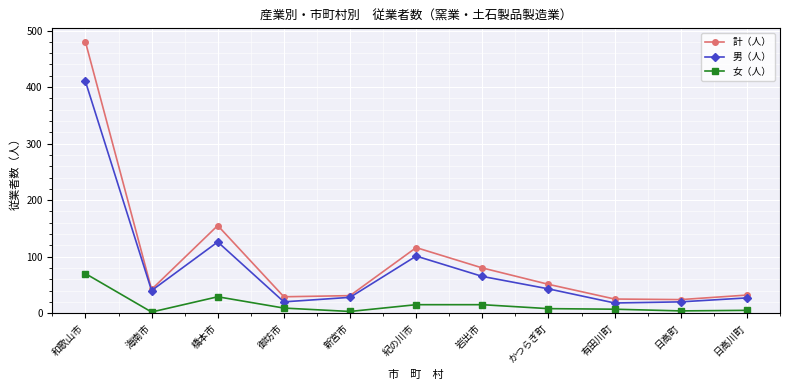

What is the minimum value shown in the chart?

2